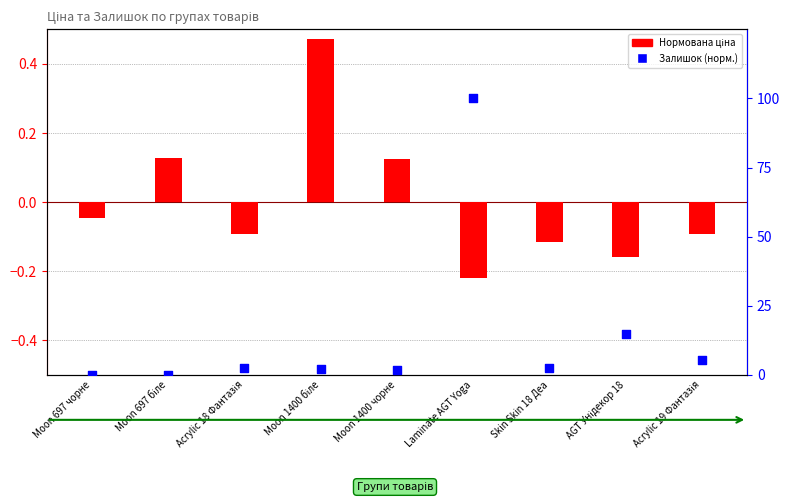

At how many categories does at least one series exceed 71?

1